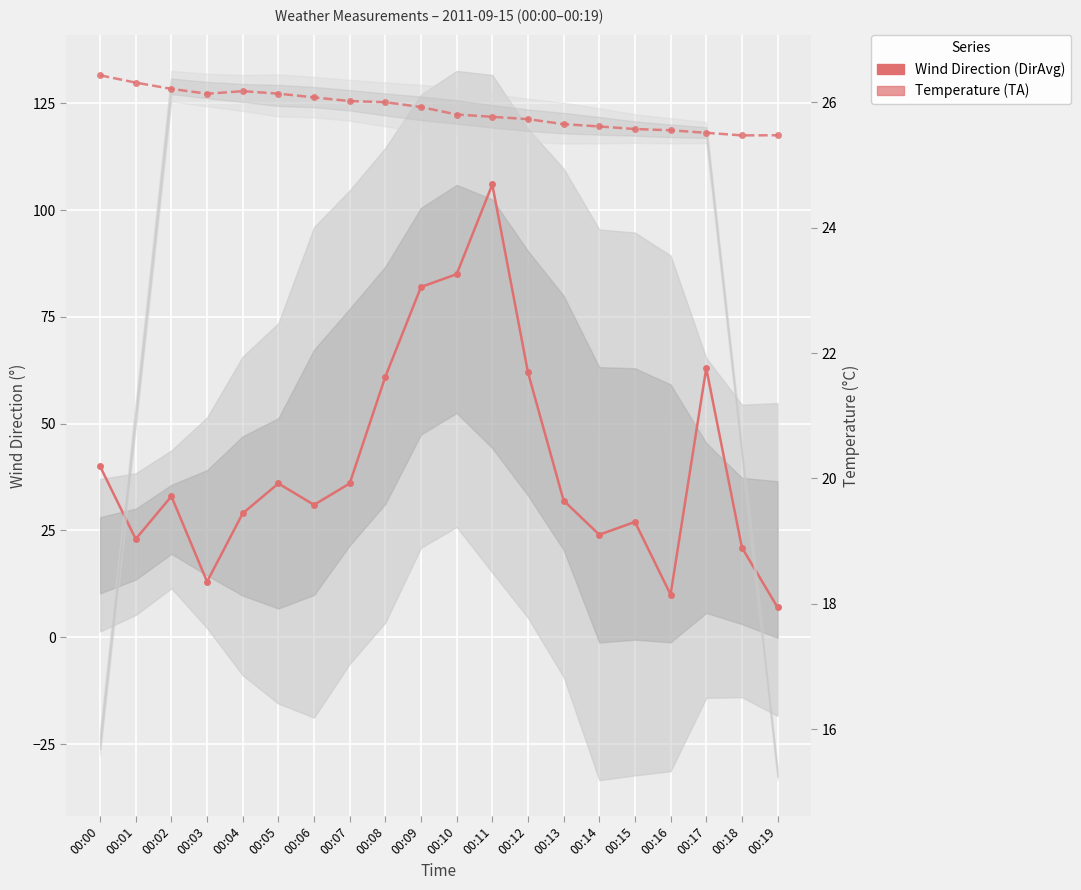

Which series changed the most between 00:00 and 00:11?

Wind Direction (DirAvg)